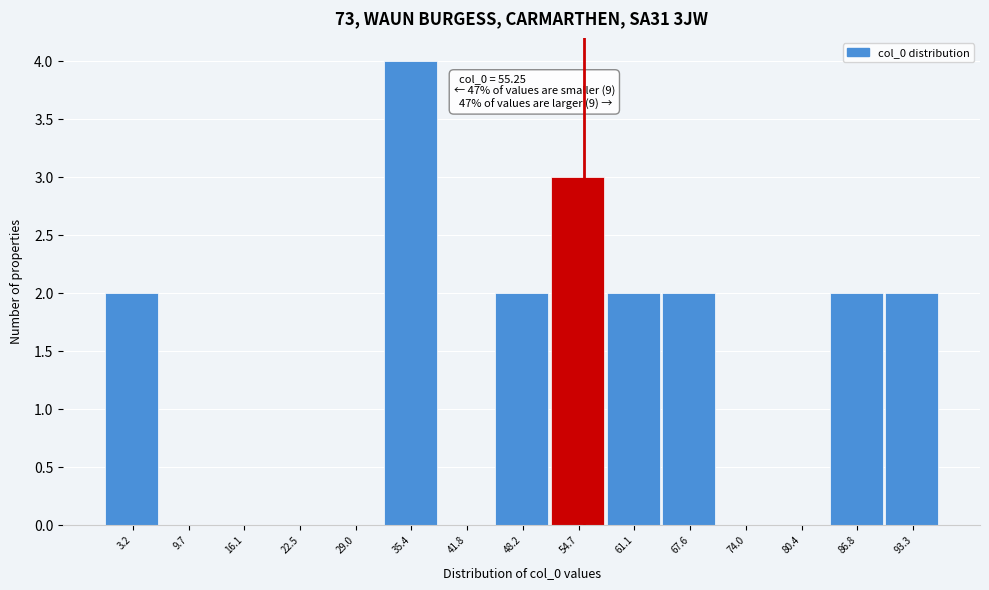

Which range on the x-axis has the tallest bar?

32 to 39